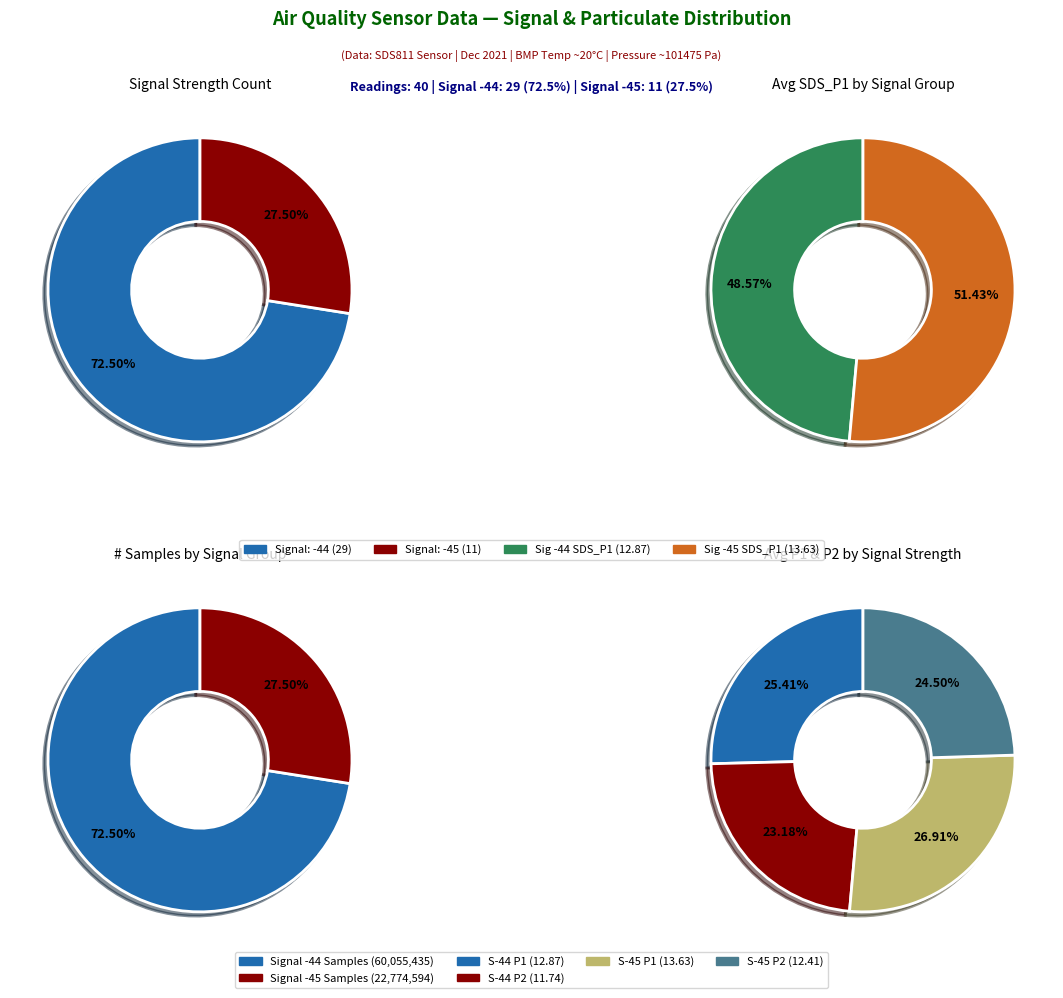

True or false: 23 accounts for 1% of the total.

False